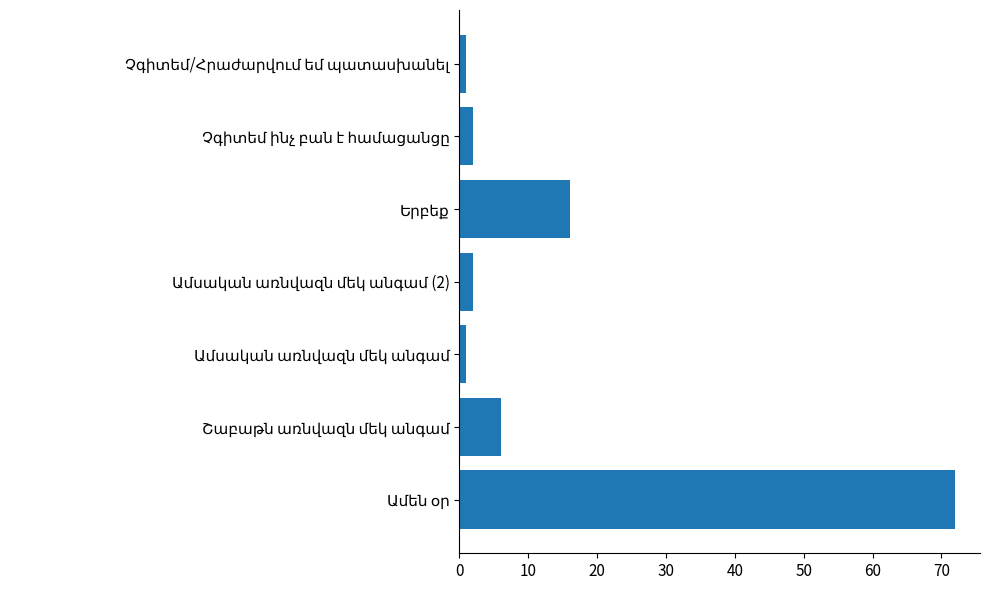

What is the difference between the maximum and minimum values?

71